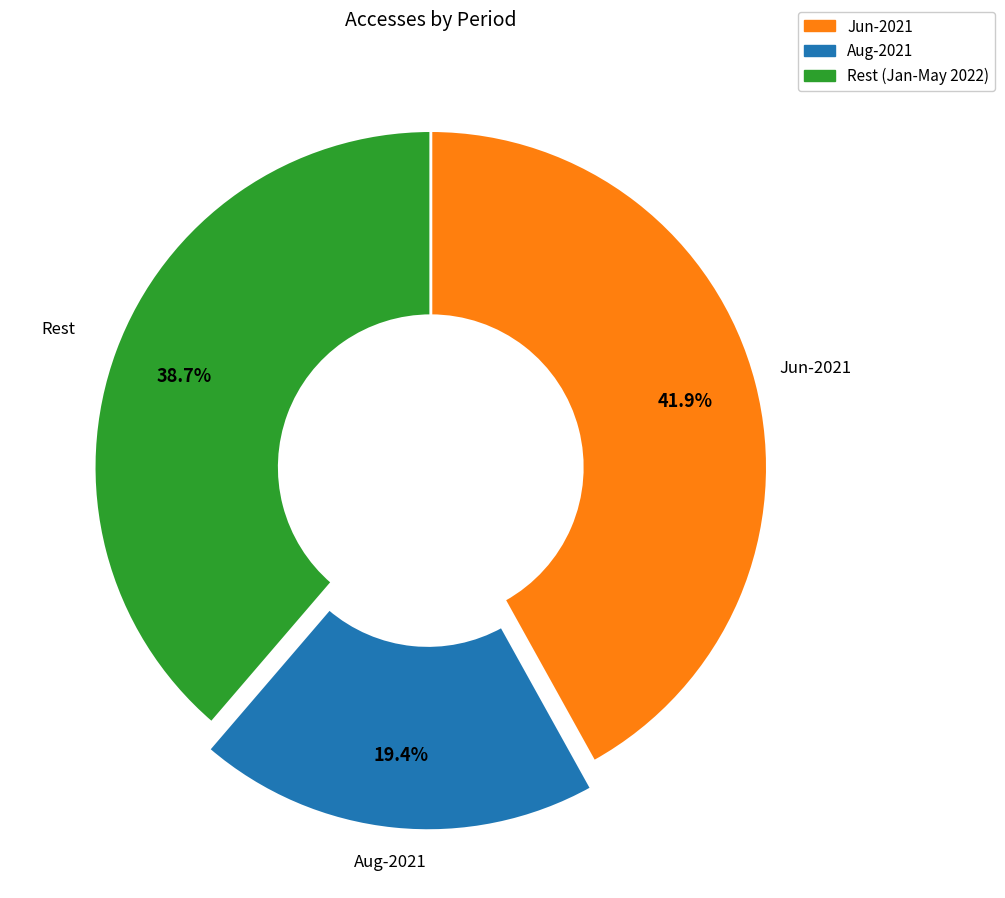

Is Jun-2021 the majority of the pie?

No